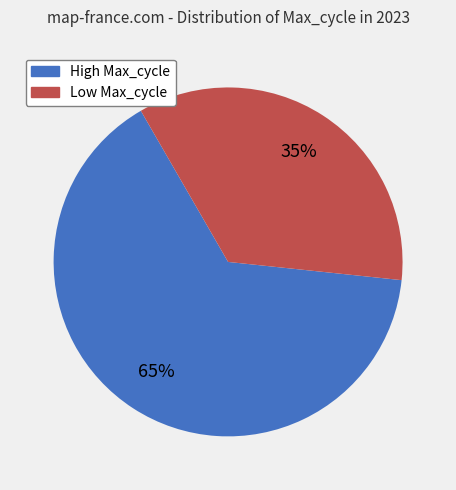

Is there any slice that represents more than half of the pie?

Yes